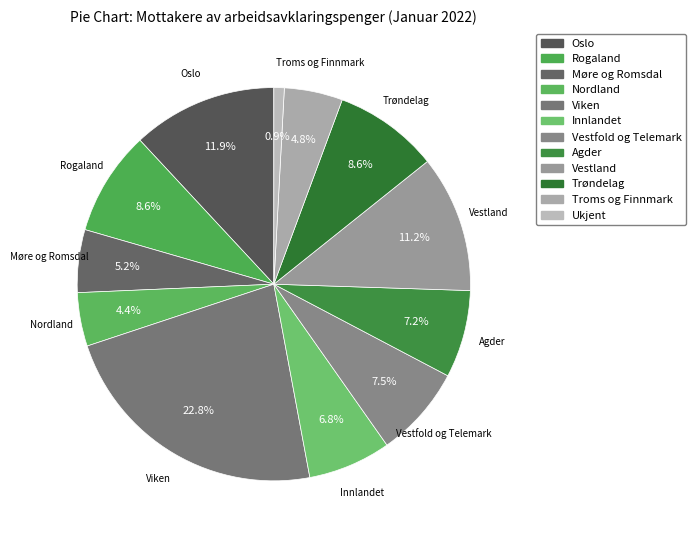

Is it true that Viken is 37% of the pie?

False